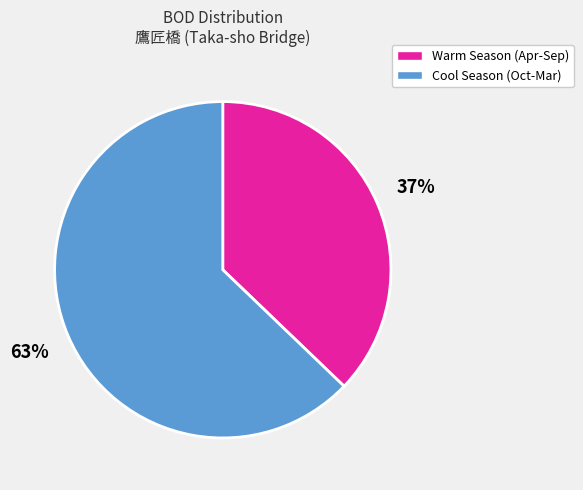

Is there a majority slice in this chart?

Yes